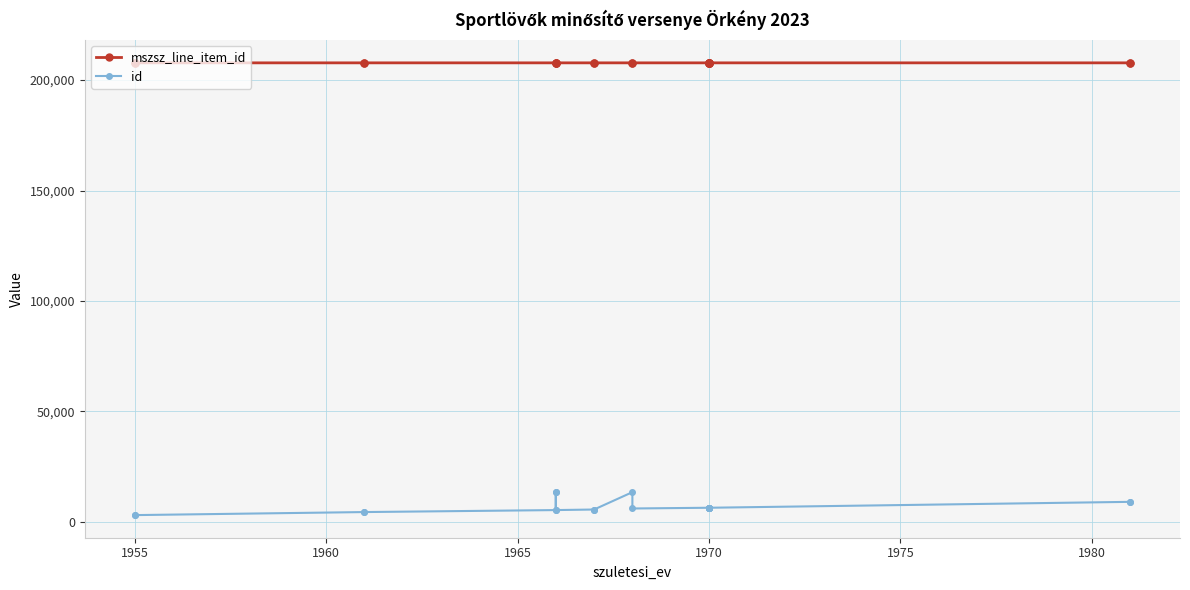

What is the average value of the id series?

6930